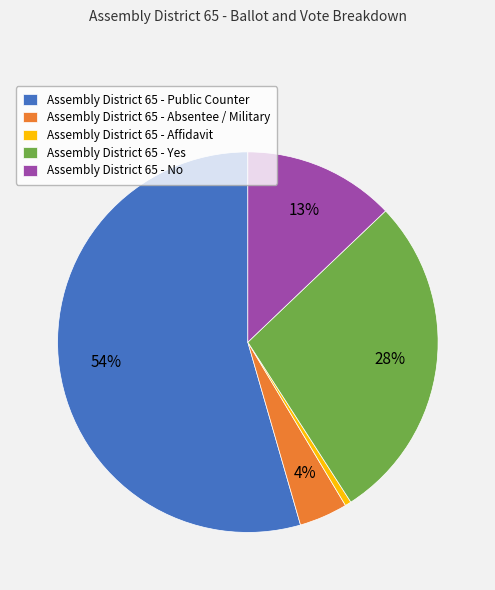

Do Assembly District 65 - No and Assembly District 65 - Yes together represent more than half of the pie?

No